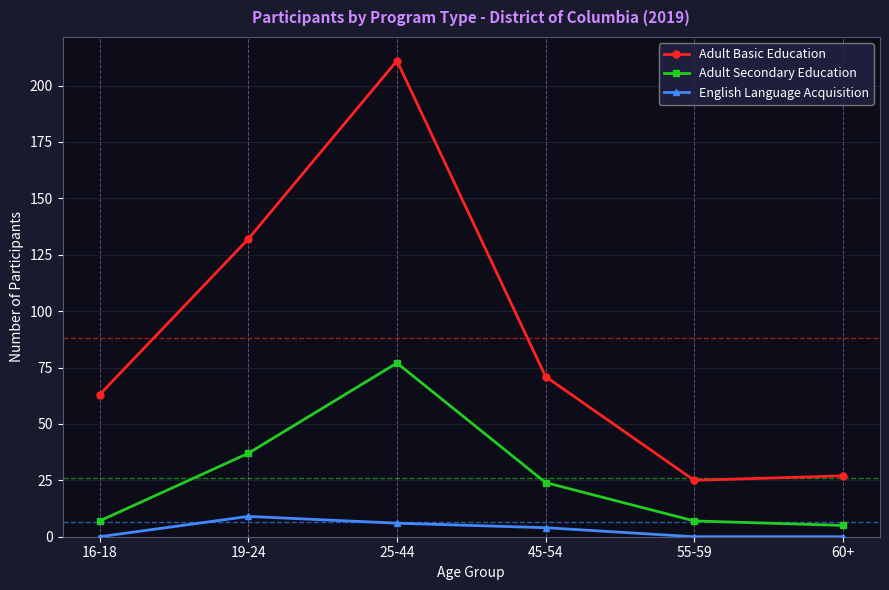

What is the value of the Adult Secondary Education point at the 3rd from the left?

77